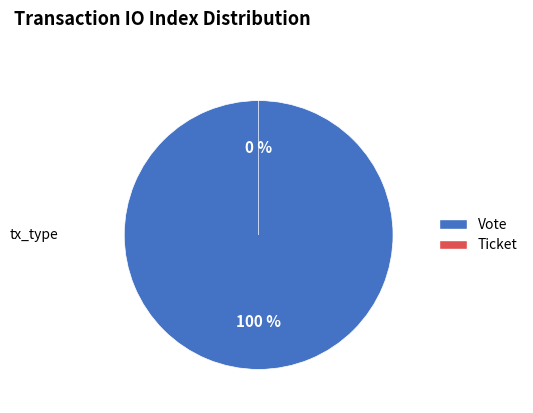

True or false: Vote accounts for 92% of the total.

False